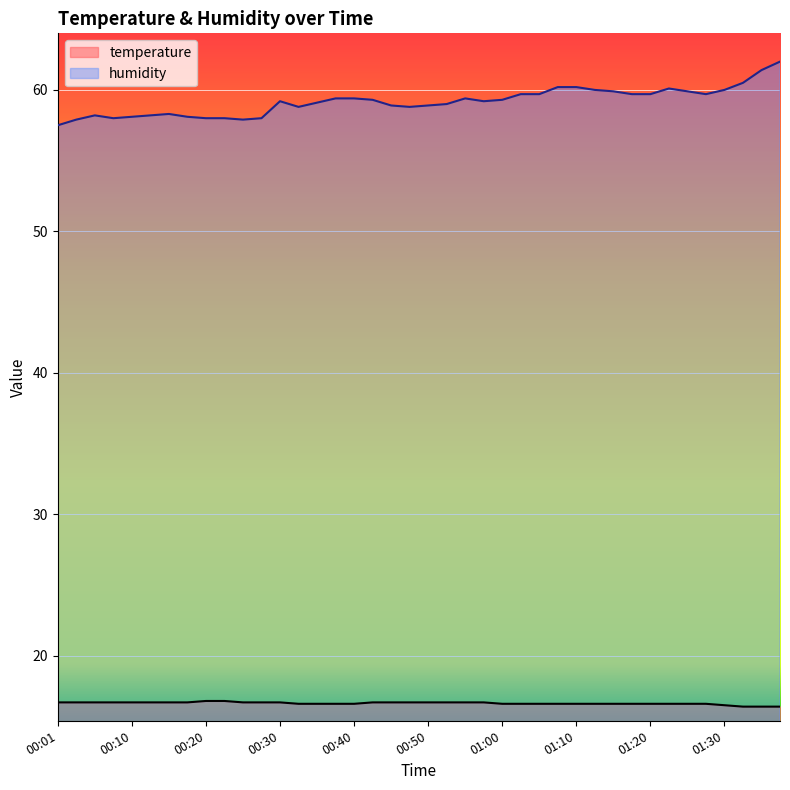

Which series changed the most between 00:58 and 01:32?

humidity